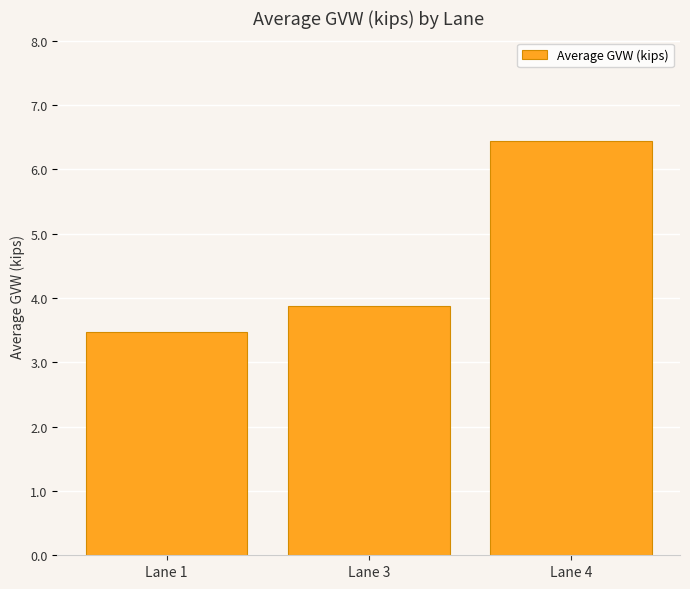

Which category has the highest value across all series?

Lane 4